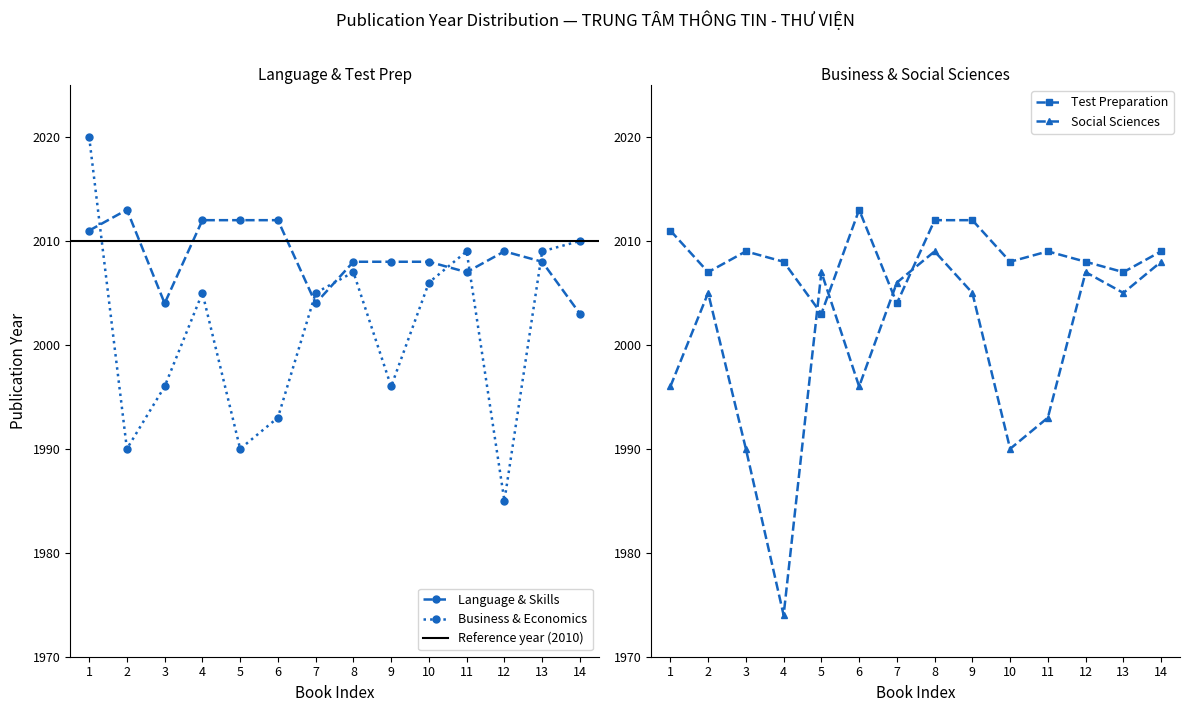

Is the value of Language & Skills at 6 greater than the value of Social Sciences at 14?

Yes